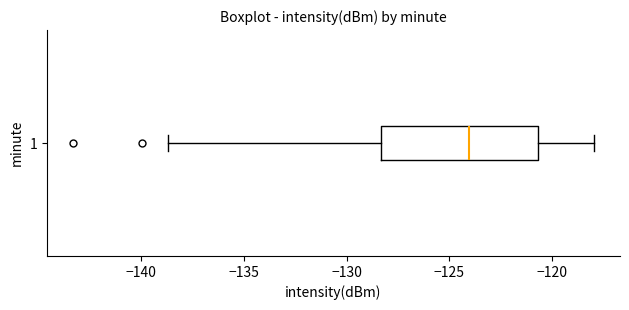

Where is the left edge of the box at y = 1 on the x-axis? The values are not printed on the chart, so give them approximately, as read against the axis.

-128.5